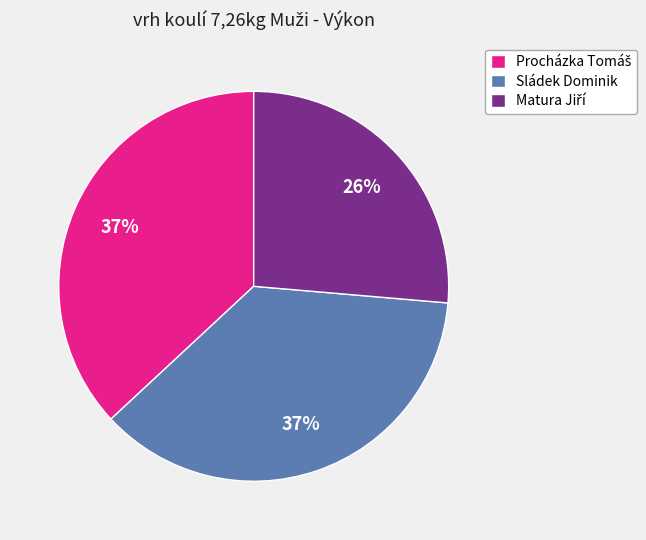

Is Sládek Dominik the majority of the pie?

No